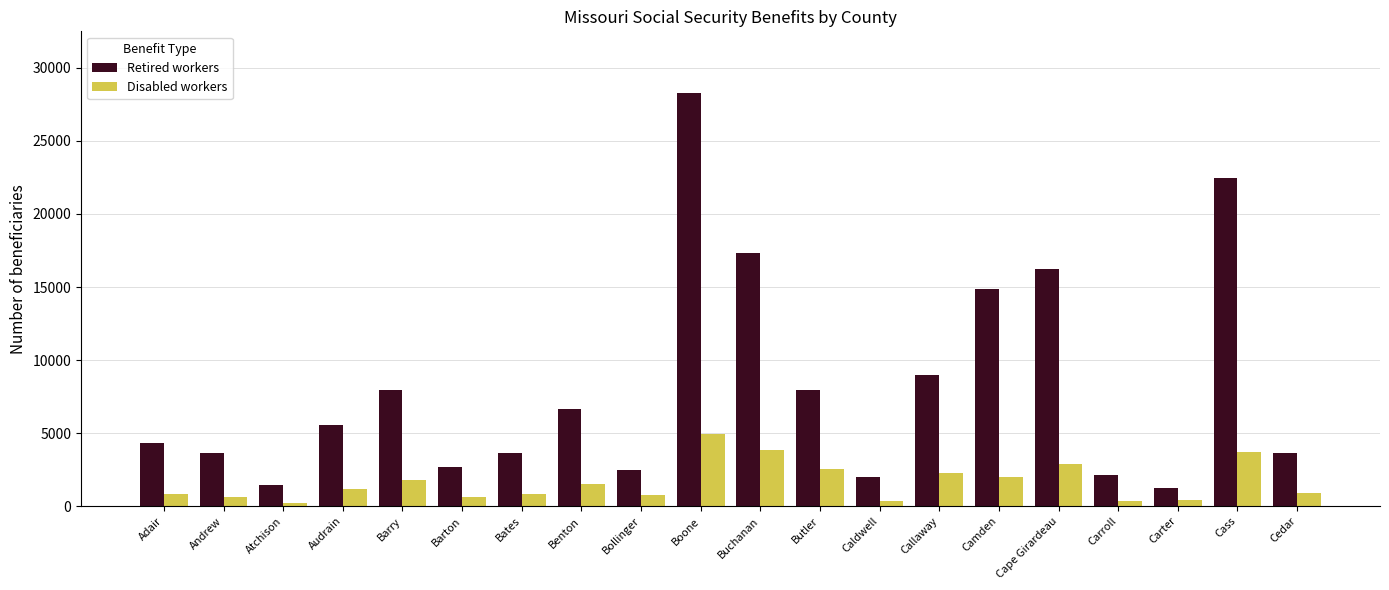

What is the highest value of the Disabled workers series?

4977